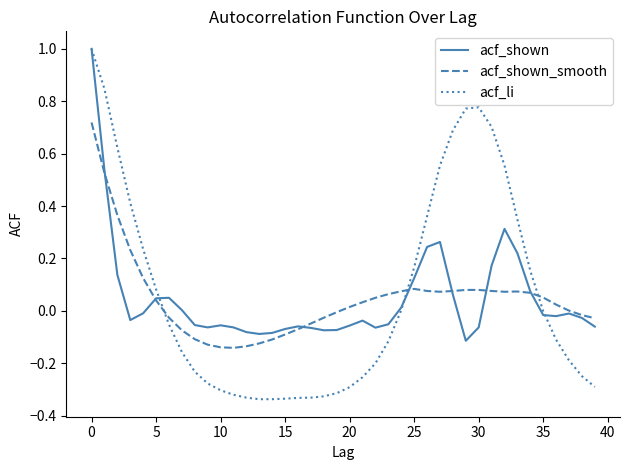

Which series has the largest range (max minus min)?

acf_li